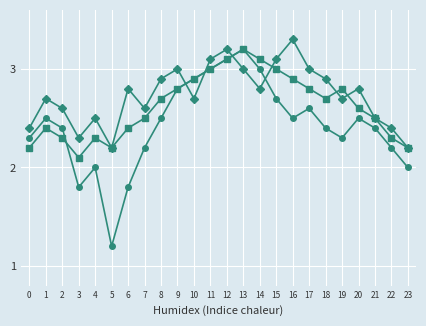

Which label corresponds to the largest value in the chart?

16